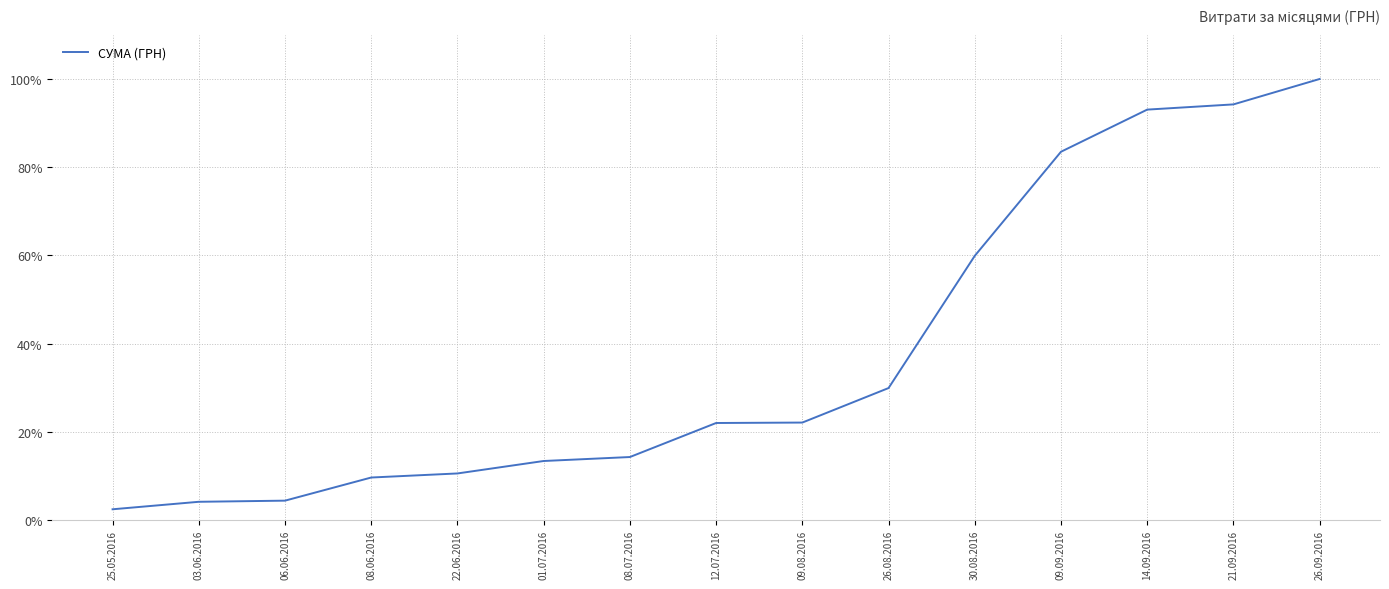

At which label does the data first exceed 21?

12.07.2016